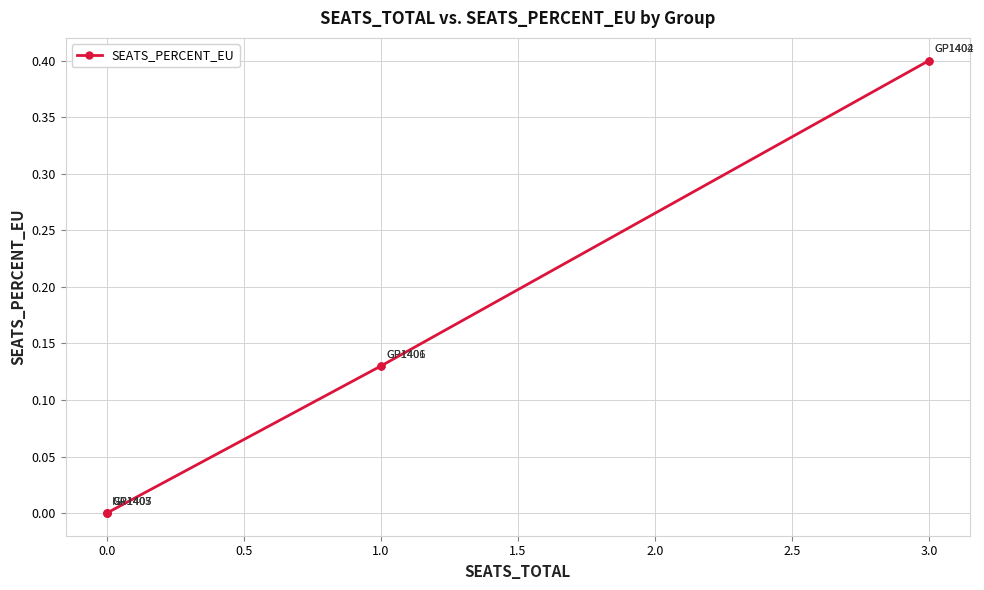

Which has a higher value, 1.0 or 0.5?

1.0